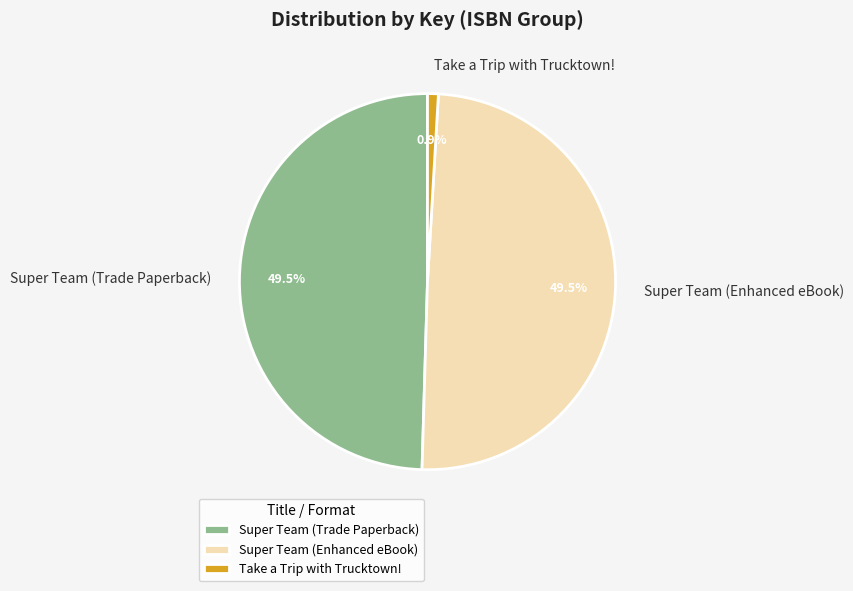

To the nearest percent, what is the combined percentage of Take a Trip with Trucktown! and Super Team (Trade Paperback)?

50%